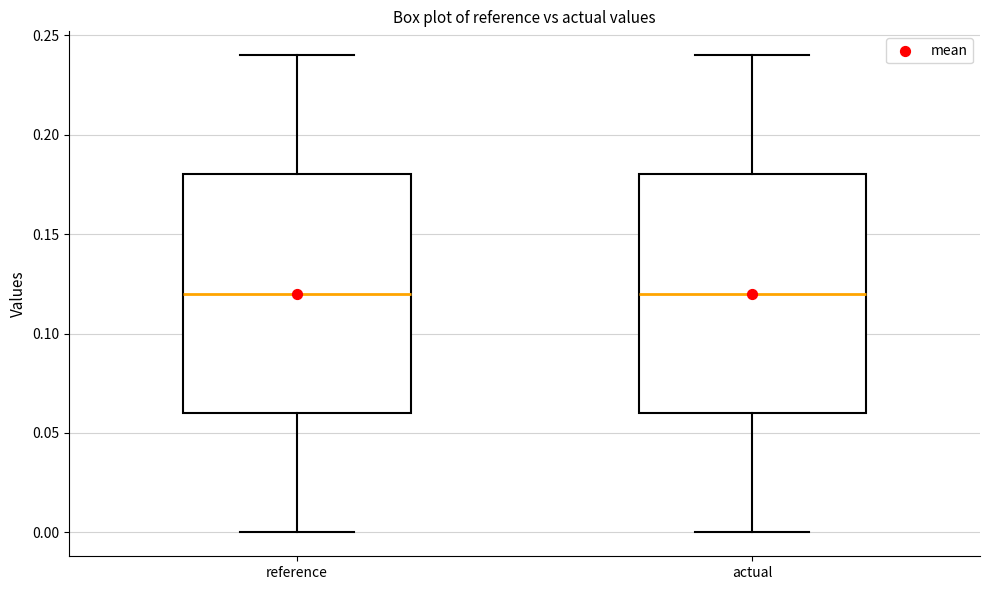

Where does the median line of the box for reference sit on the y-axis? The values are not printed on the chart, so give them approximately, as read against the axis.

0.12